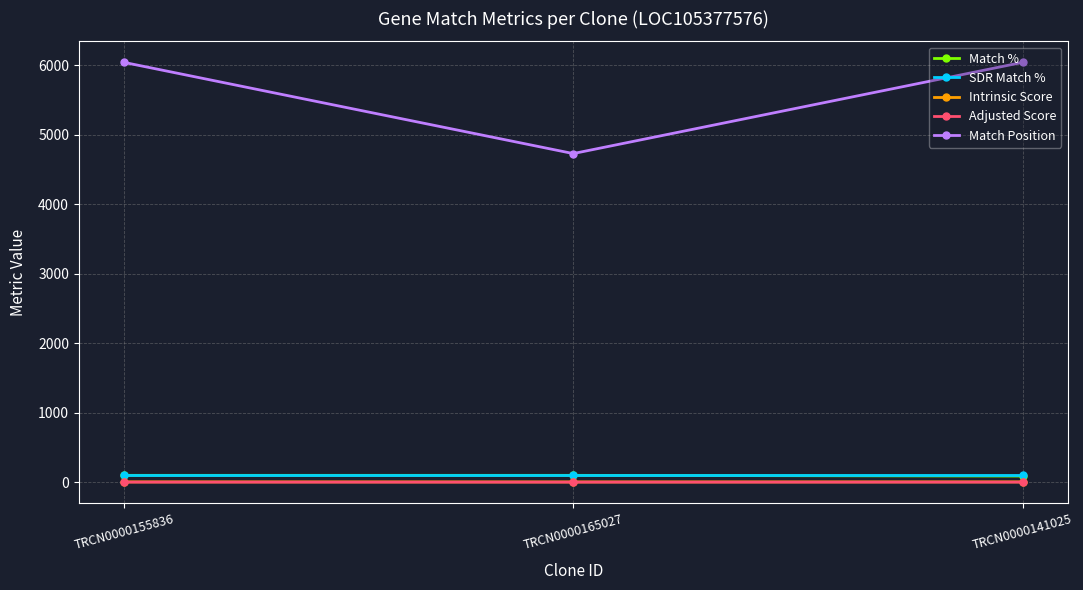

What is the minimum value for Match %?

90.0